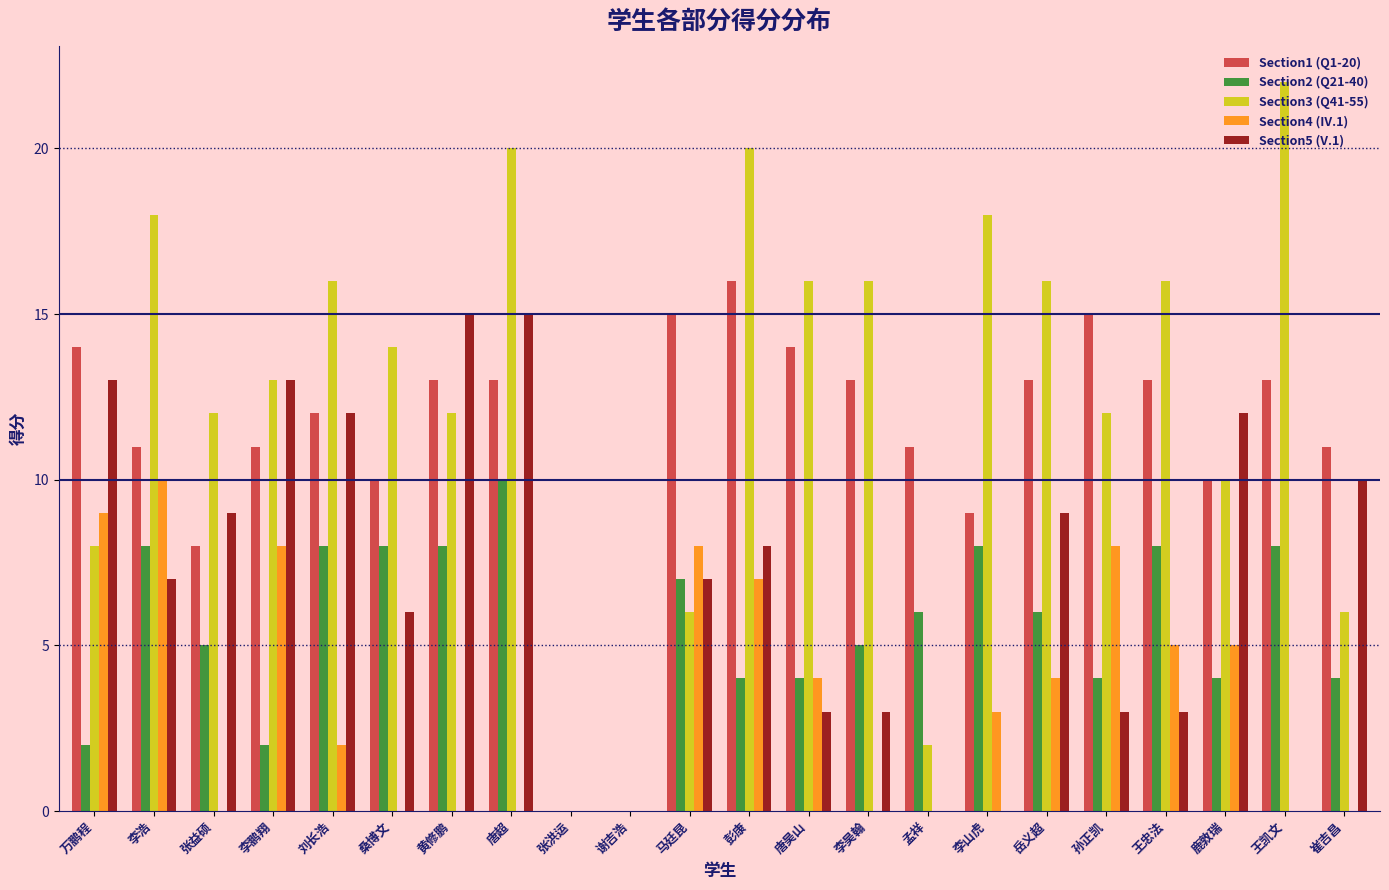

Which category has the highest value across all series?

王凯文